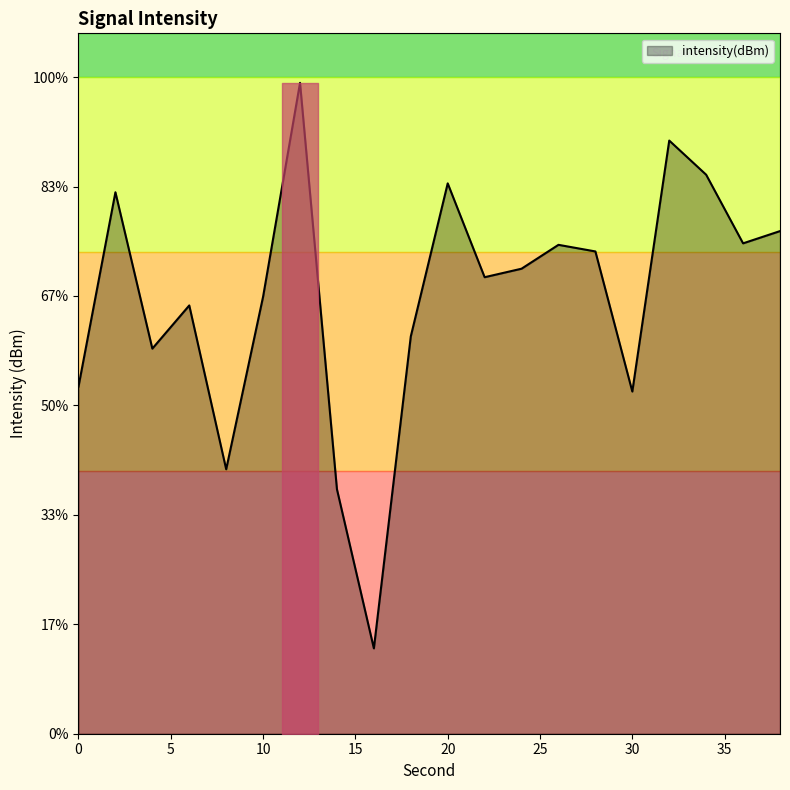

Rank the categories by value from lowest to highest.

16, 14, 8, 30, 0, 4, 18, 6, 10, 22, 24, 28, 26, 36, 38, 2, 20, 34, 32, 12